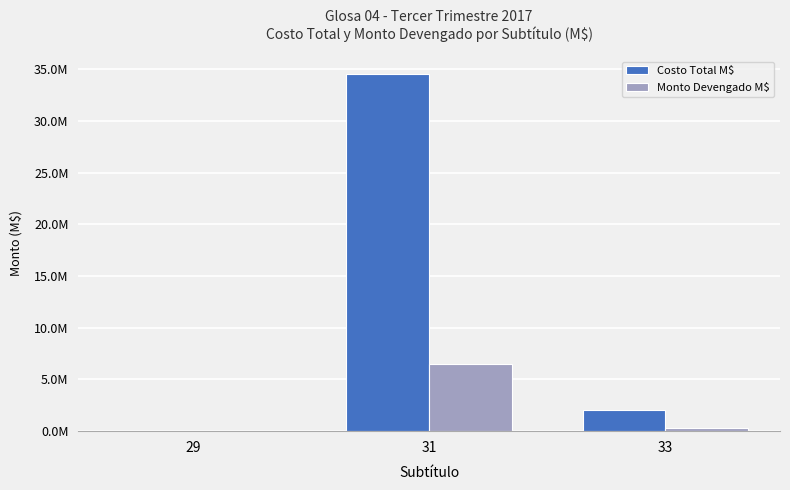

List the series in order of their peak value, lowest first.

Monto Devengado M$, Costo Total M$